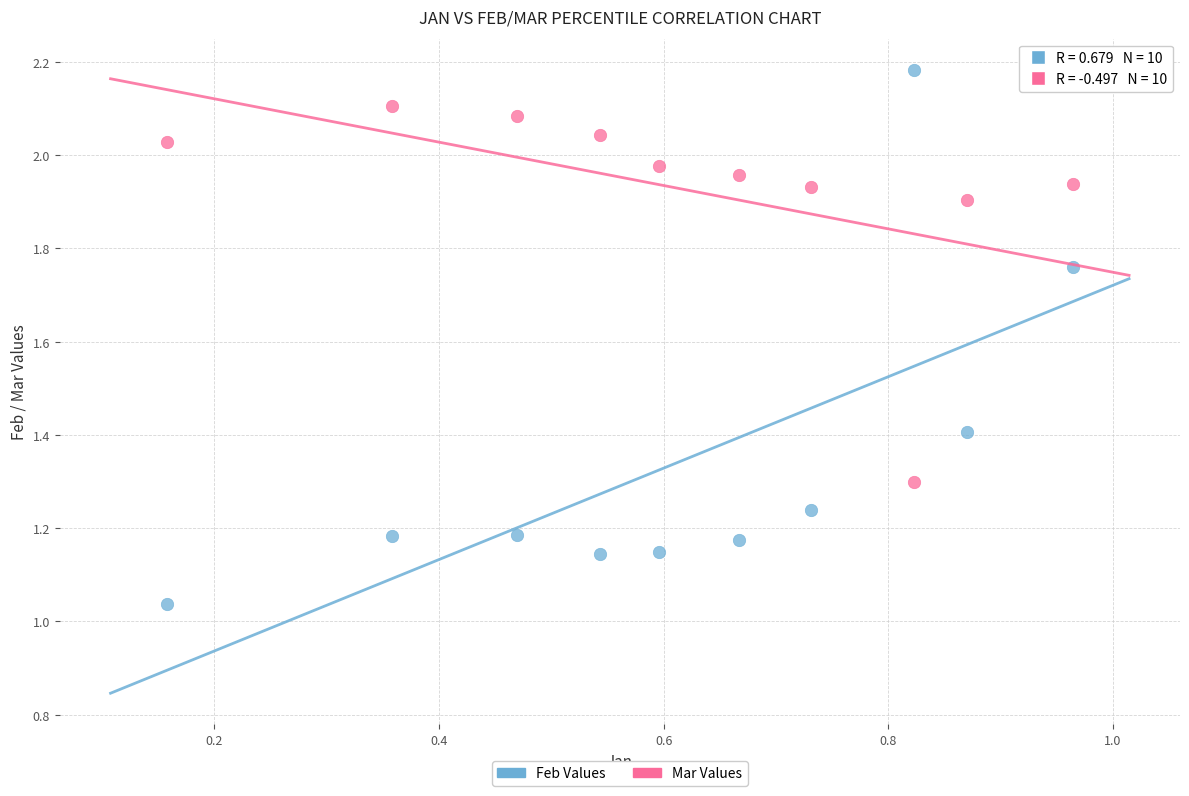

In the Mar Values series, what Y value is closest to 1?

1.3